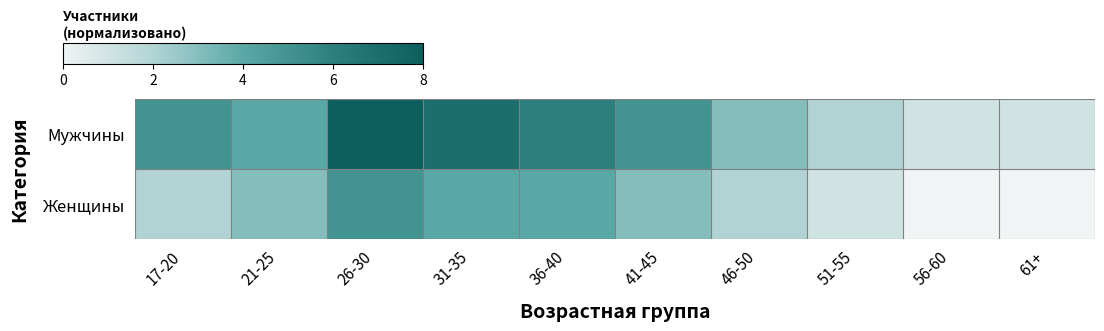

How many distinct data groups are displayed?

2